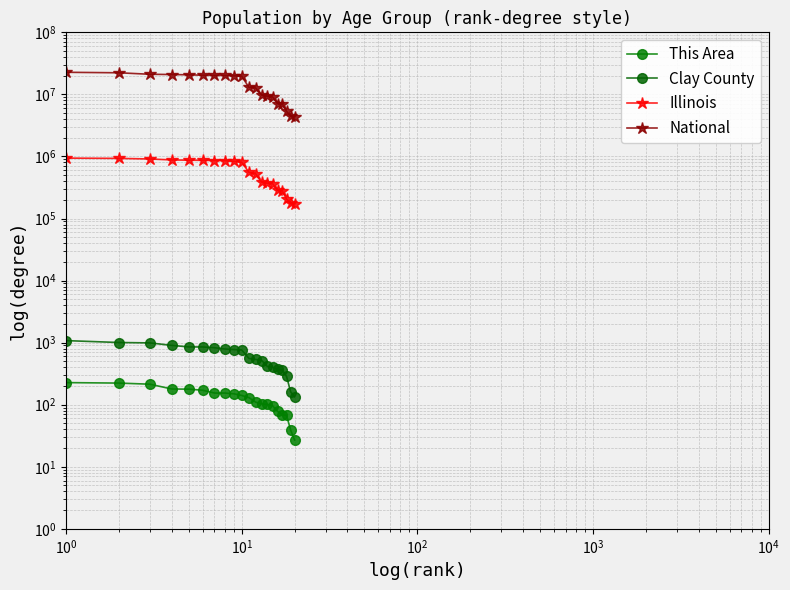

Count the number of data series in this chart.

4